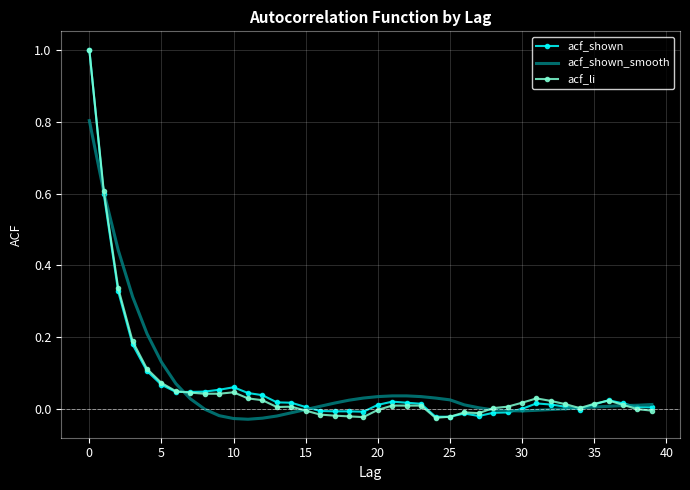

What are all the series names shown in the legend?

acf_shown, acf_shown_smooth, acf_li